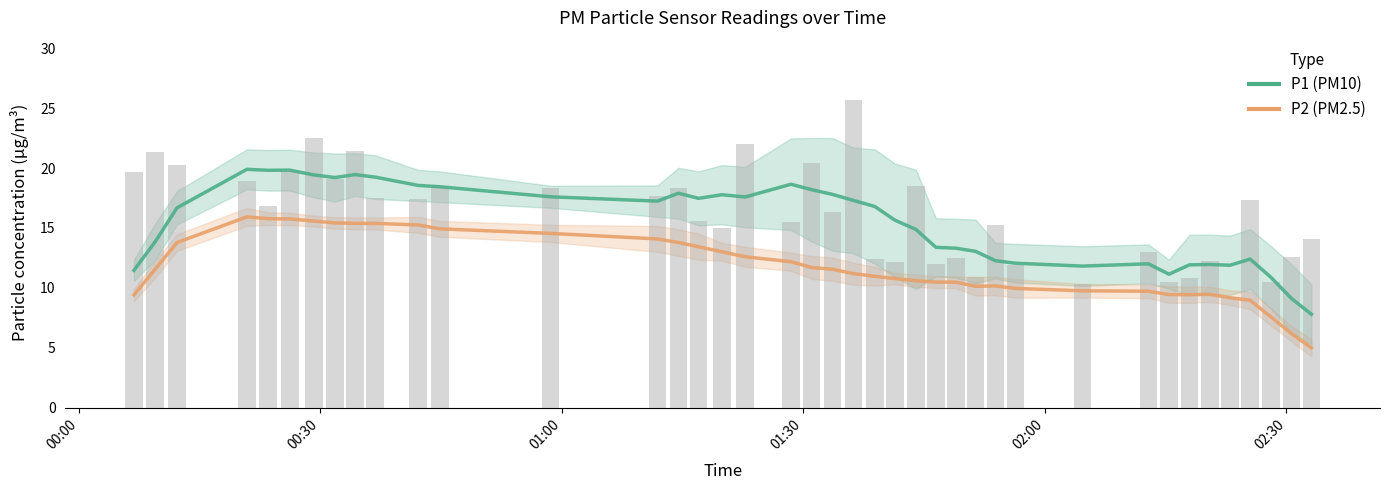

Reading left to right, what are all the values shown in this chart?

P1: 11.5	13.9	16.7	19.9	19.8	19.8	19.4	19.2	19.5	19.2	18.6	18.4	17.6	17.2	17.9	17.5	17.8	17.6	18.7	18.2	17.8	17.3	16.8	15.7	14.9	13.4	13.3	13.0	12.3	12.1	11.8	12.0	11.1	11.9	12.0	11.9	12.4	10.9	9.1	7.8
P2: 9.4	11.6	13.8	15.9	15.8	15.8	15.6	15.4	15.4	15.4	15.3	14.9	14.5	14.1	13.8	13.4	13.0	12.6	12.2	11.7	11.6	11.2	11.0	10.8	10.6	10.5	10.5	10.1	10.2	10.0	9.8	9.7	9.4	9.4	9.5	9.2	9.0	7.6	6.2	5.0